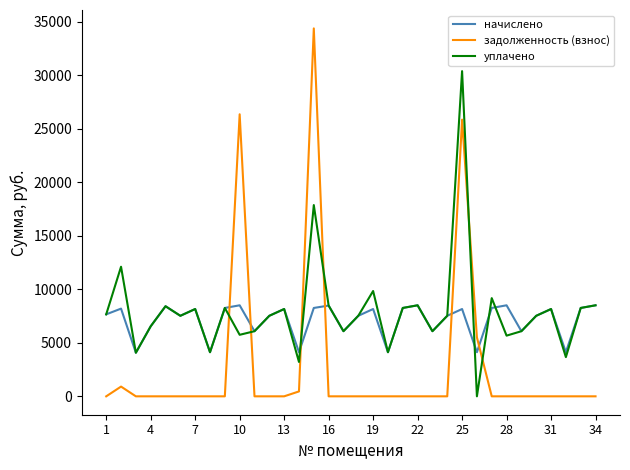

List the series in order of their peak value, lowest first.

начислено, уплачено, задолженность (взнос)